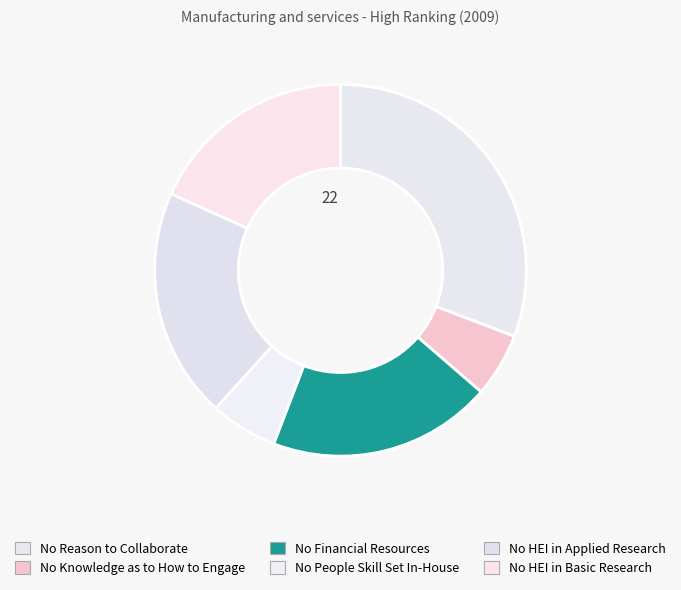

Is there a majority slice in this chart?

No